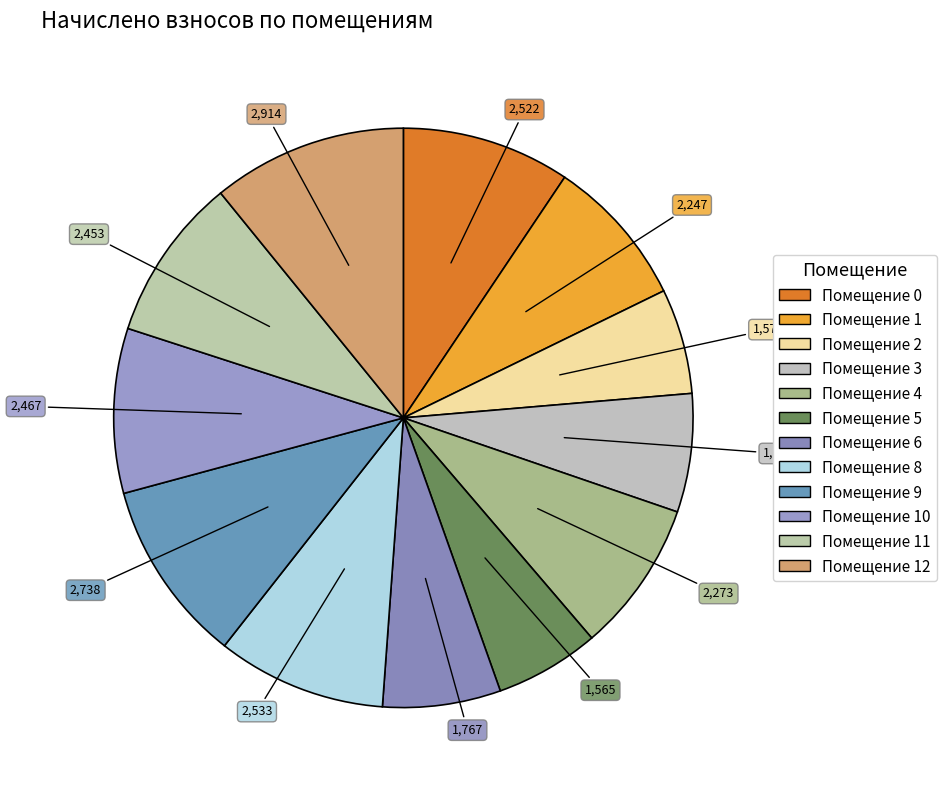

What is the smallest slice in the pie chart?

5